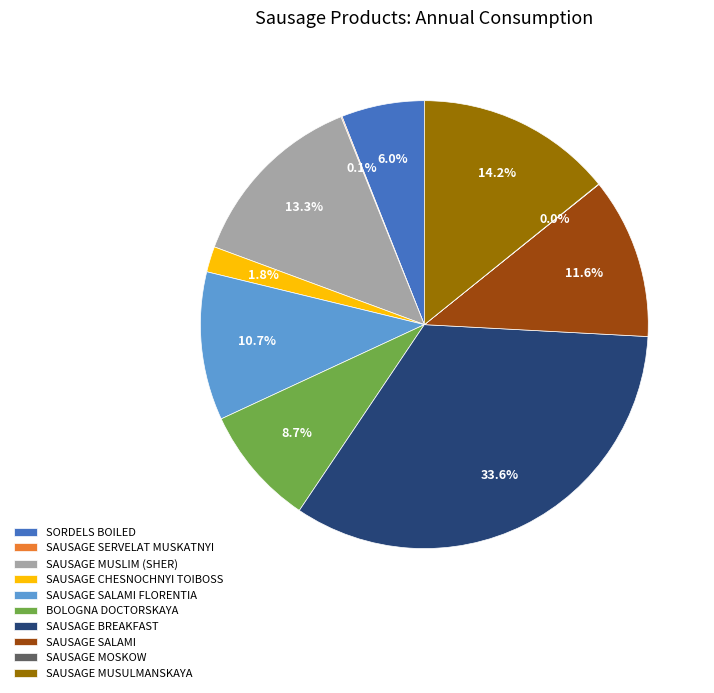

True or false: BOLOGNA DOCTORSKAYA accounts for 15% of the total.

False